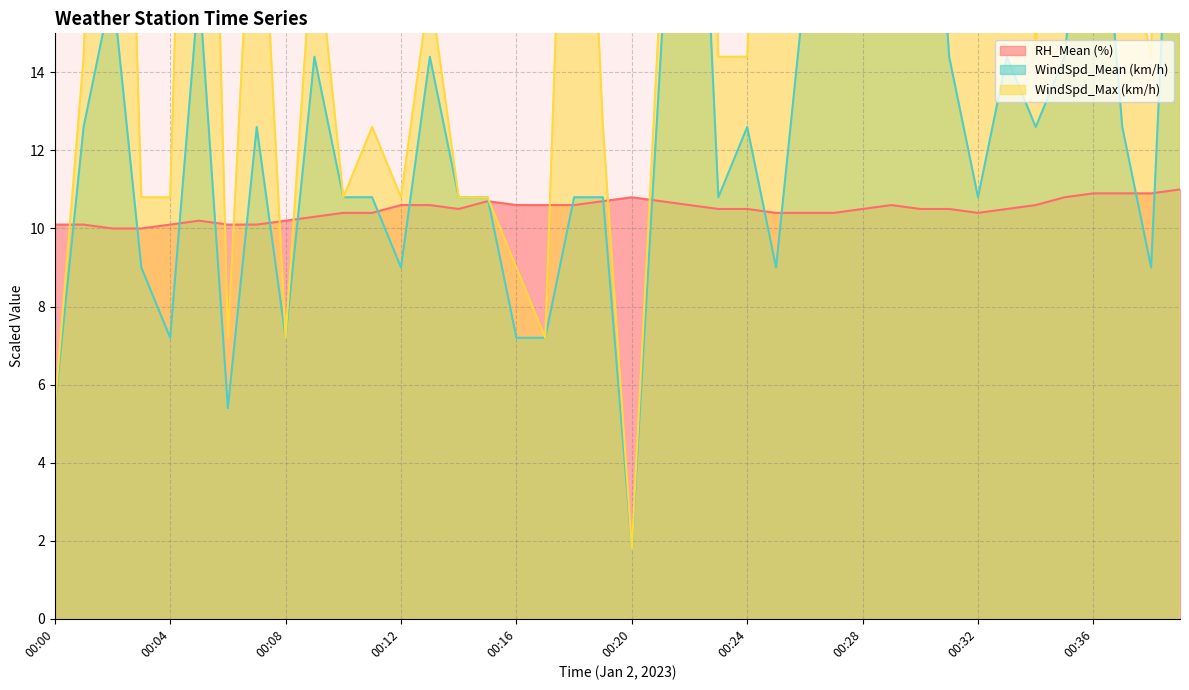

What is the value of the RH_Mean (%) point at the 39th from the left?

10.9